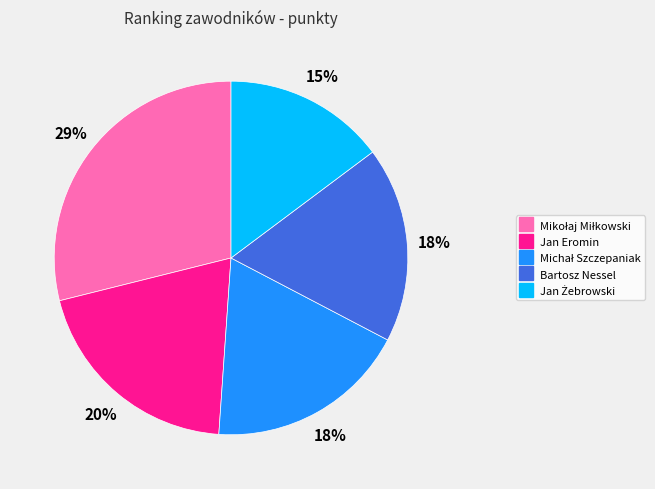

To the nearest percent, what percentage of the pie is Jan Eromin?

20%